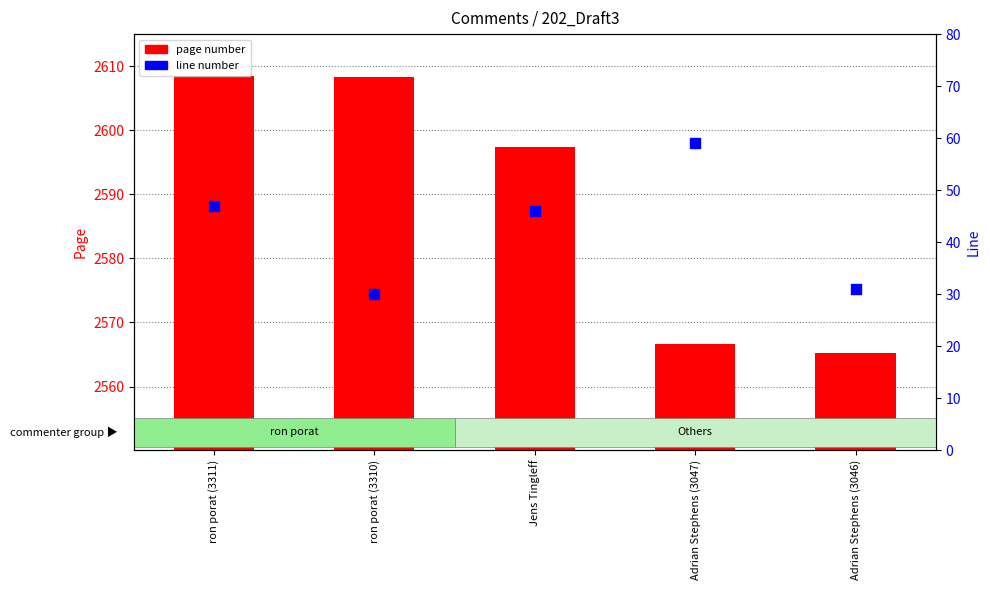

What are all the series names shown in the legend?

page number, line number